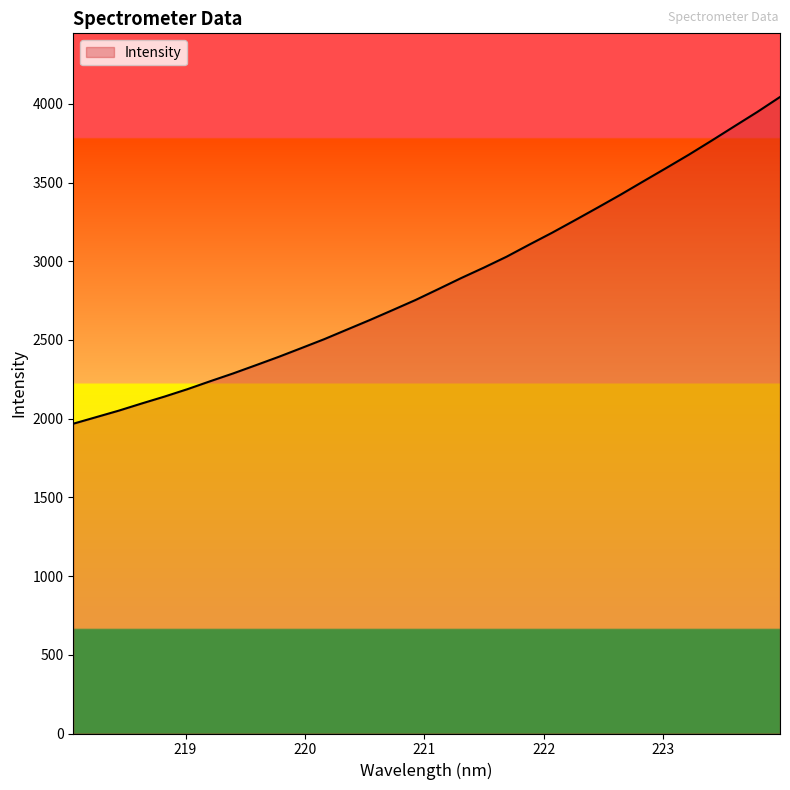

What is the average value?

2865.8